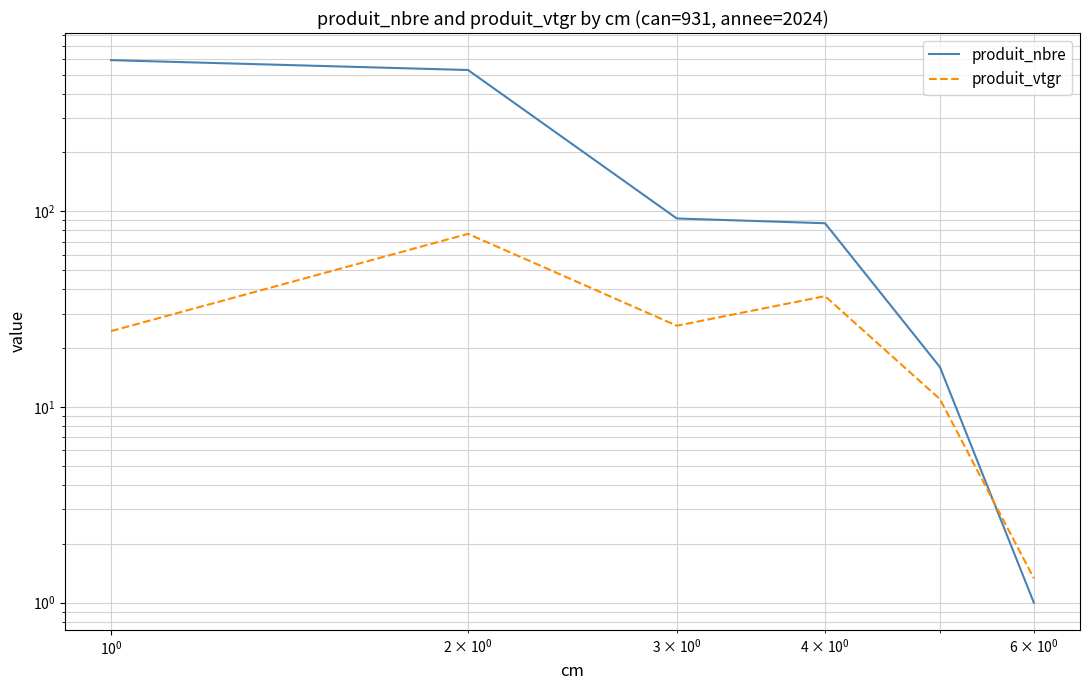

Is this an area chart (filled region under the line)?

No